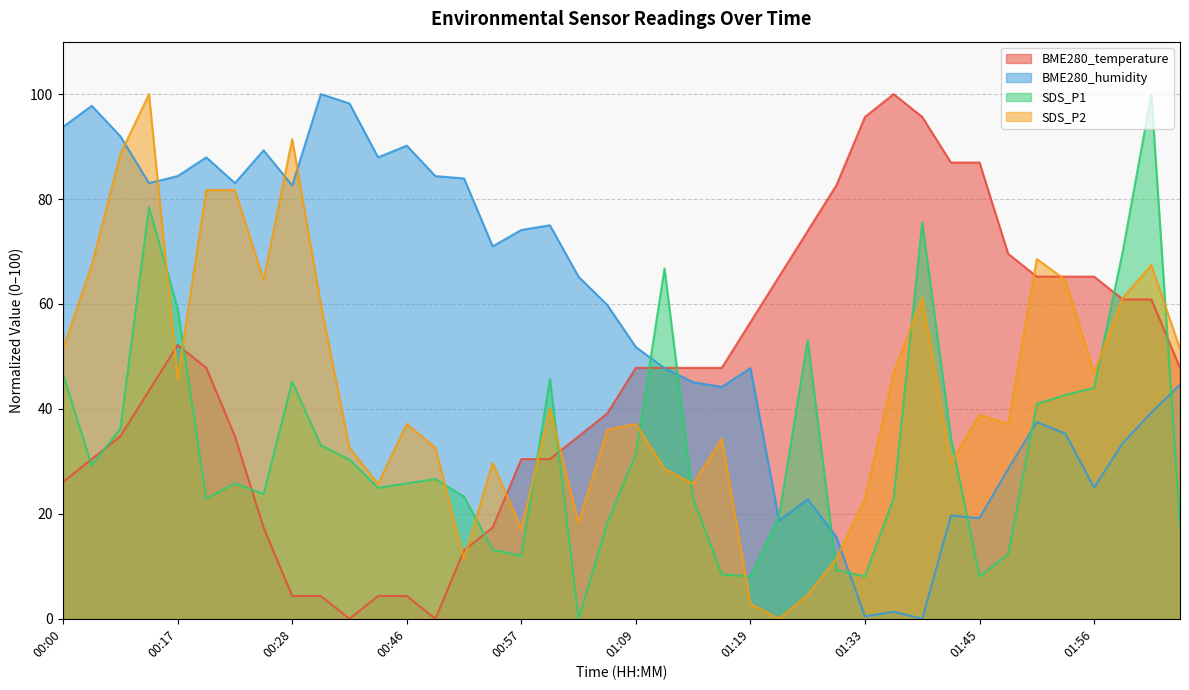

Between 01:19 and 01:41, which series saw the biggest shift?

BME280_temperature